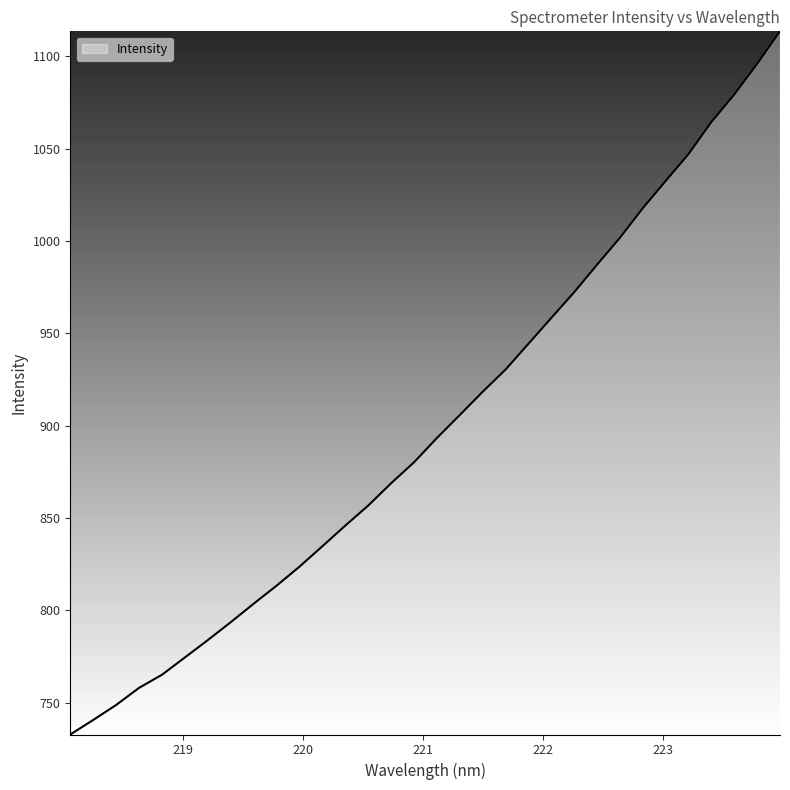

How many lines are shown in the chart?

1